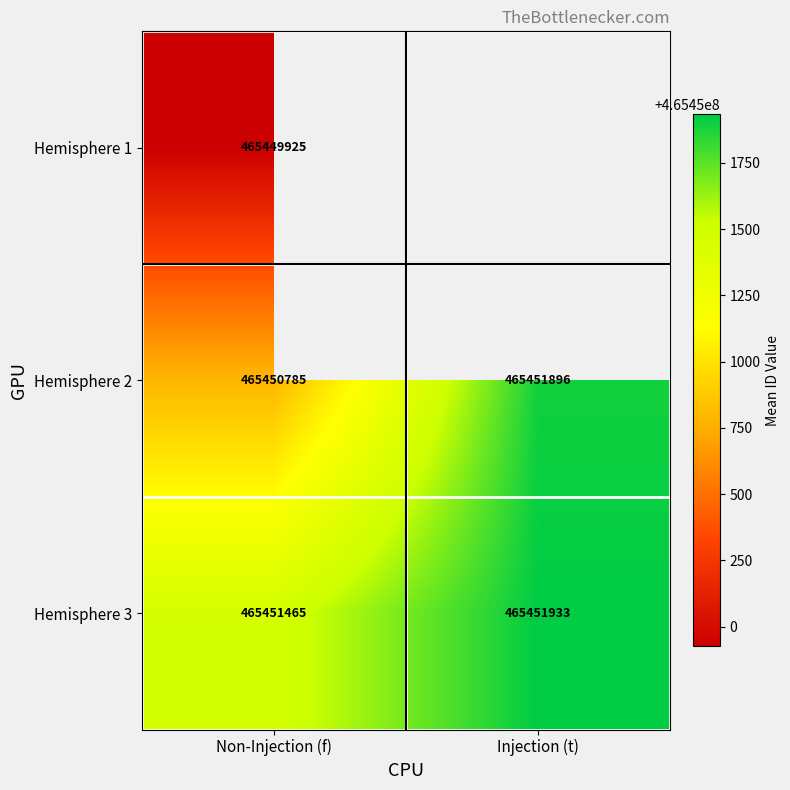

At how many categories does at least one series exceed 465451078?

2